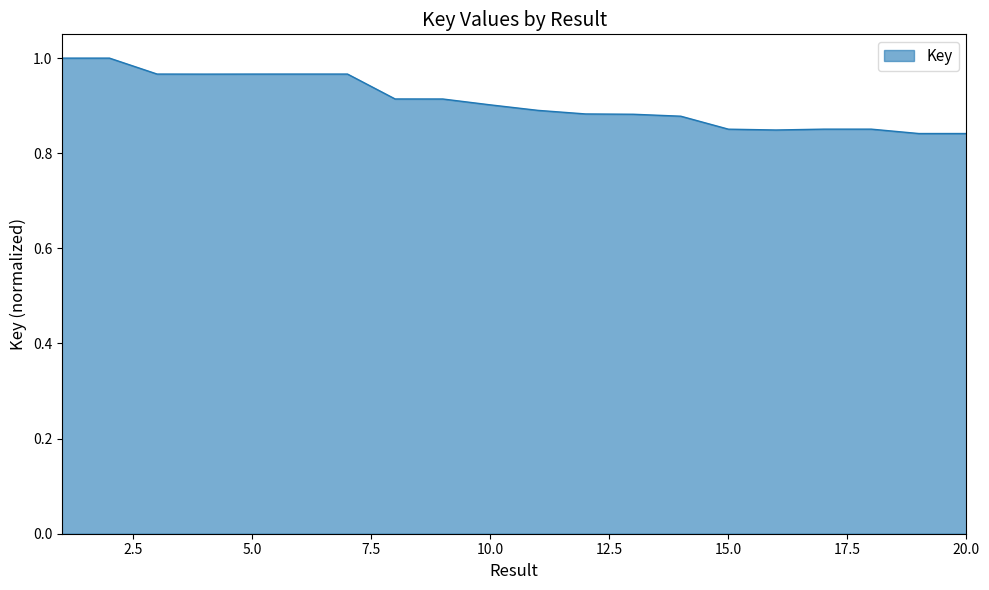

At which category does the data reach its first local peak?

6